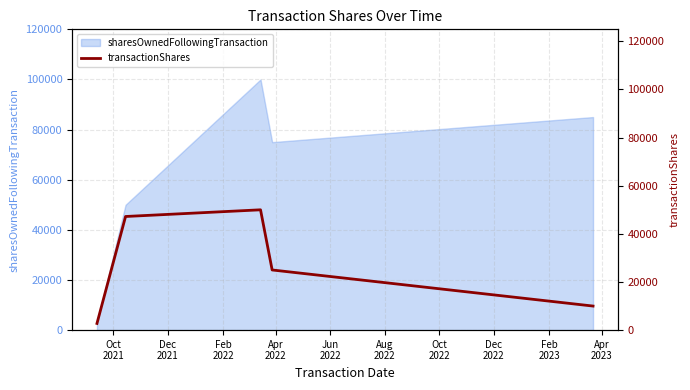

Does the chart have visible grid lines?

Yes